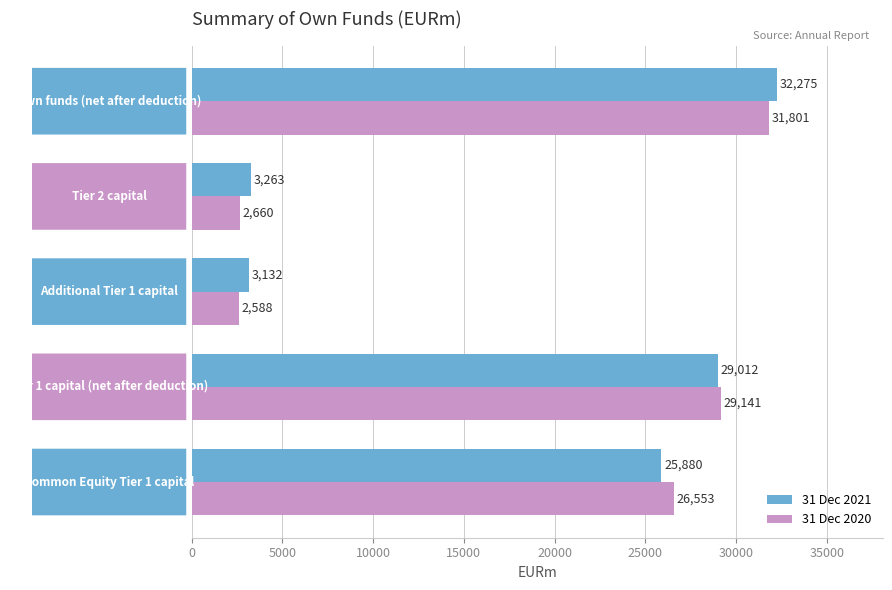

Count the number of categories in the chart.

5